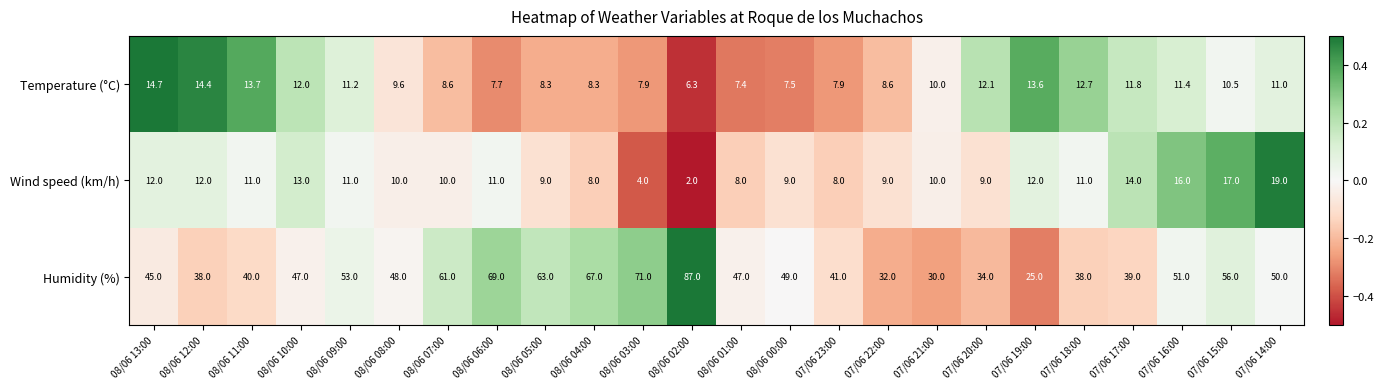

Between 08/06 02:00 and 07/06 19:00, which series saw the biggest shift?

Humidity (%)